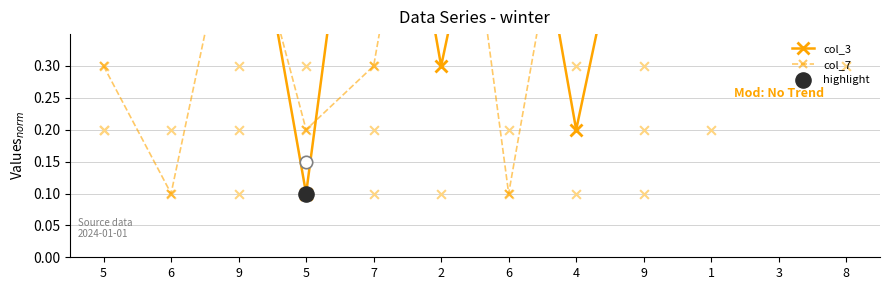

What is the total value across all series at 7?

1.2